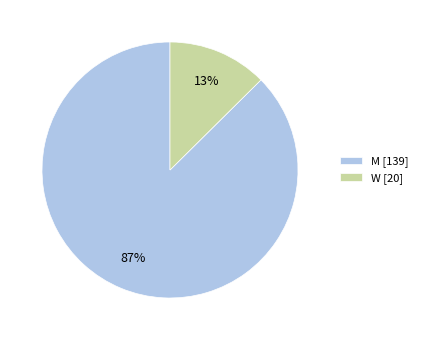

Which slice is the largest?

M